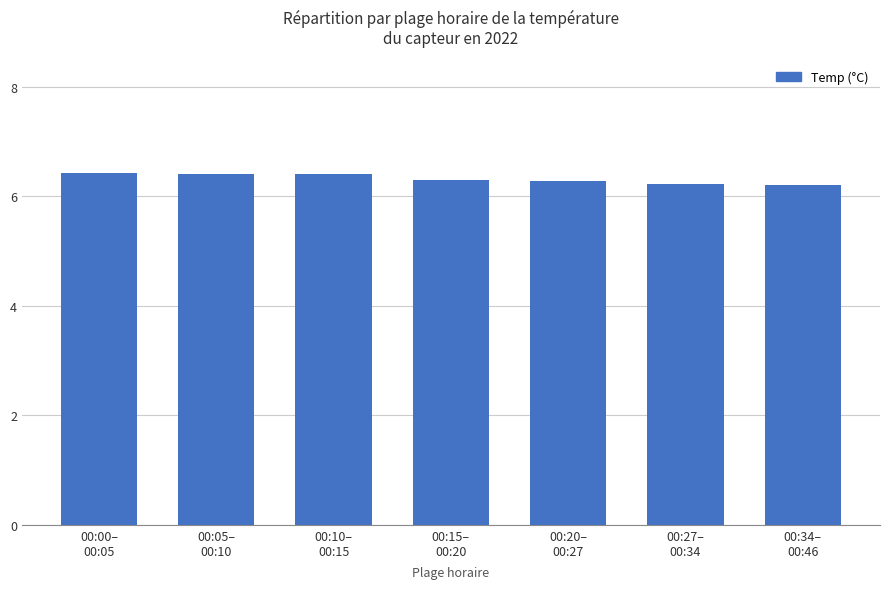

What is the value of the 5th bar from the left?

6.3